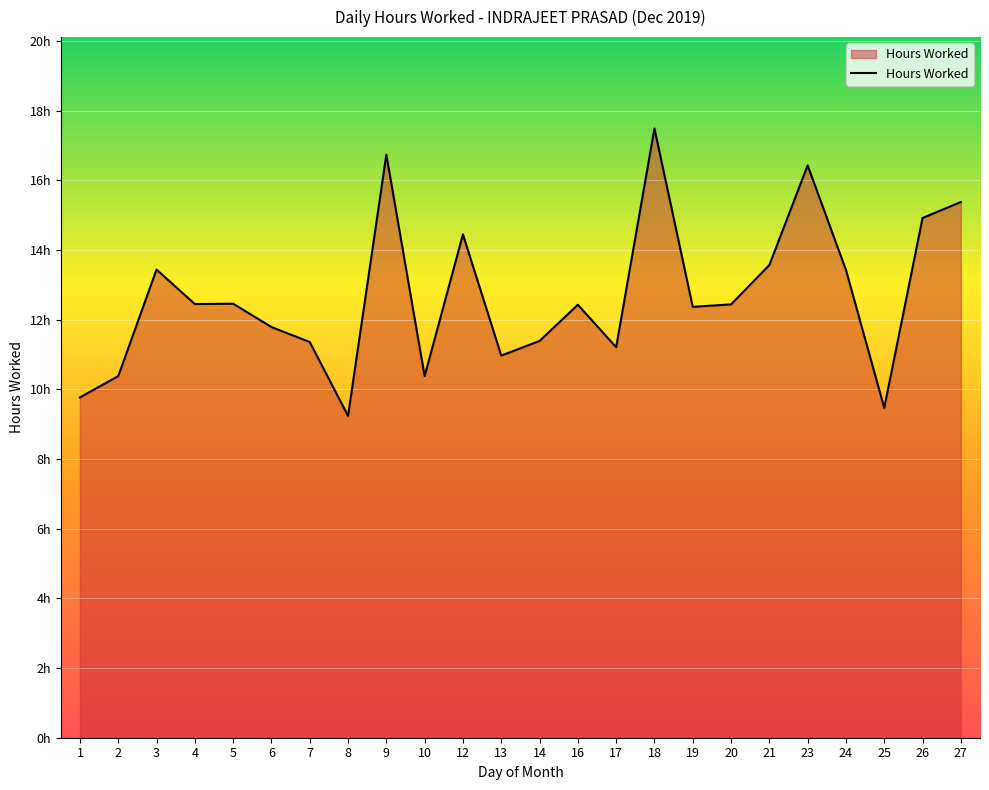

Does the chart display data point markers on the line(s)?

No